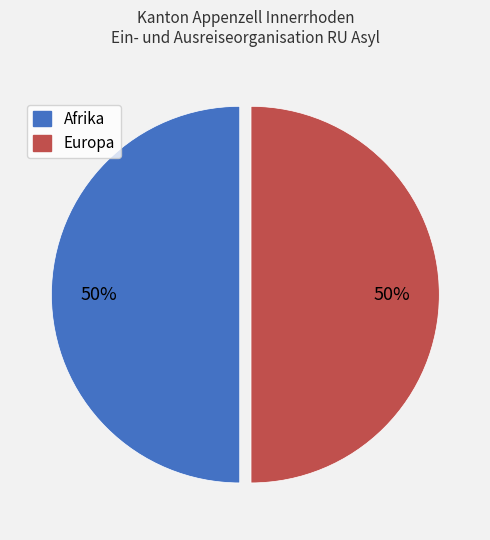

To the nearest percent, what is the average slice percentage?

50%